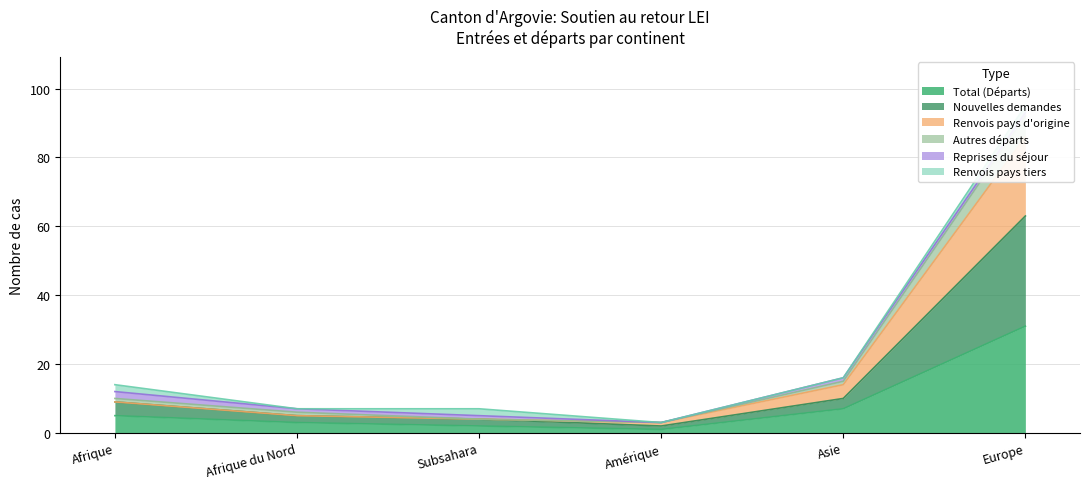

How many interior local valleys does the Nouvelles demandes series have?

1